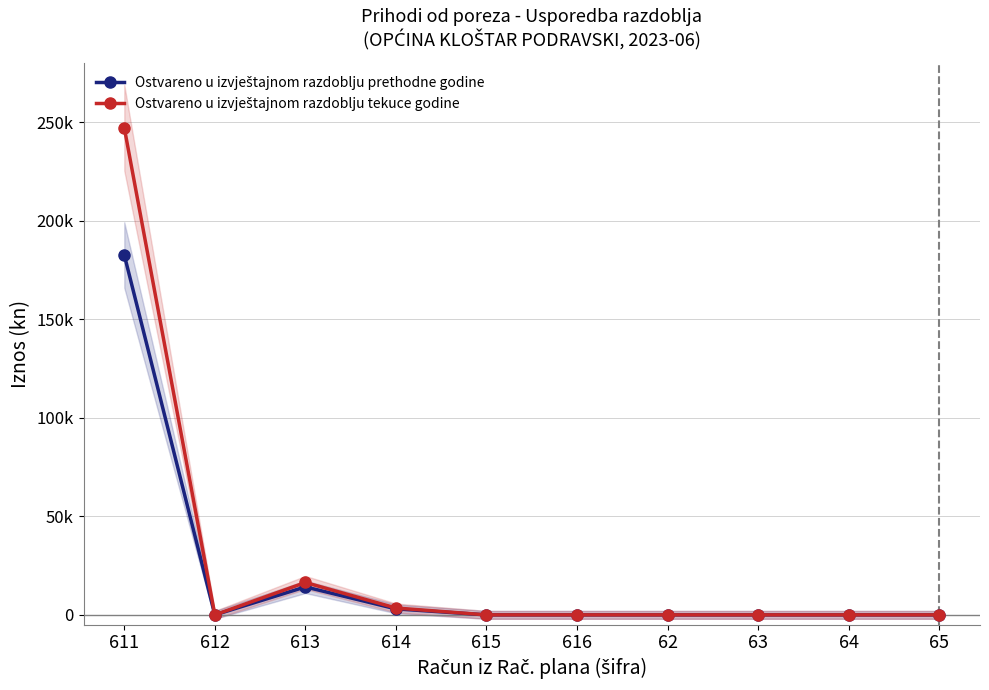

What is the label of the 7th point from the left?

62